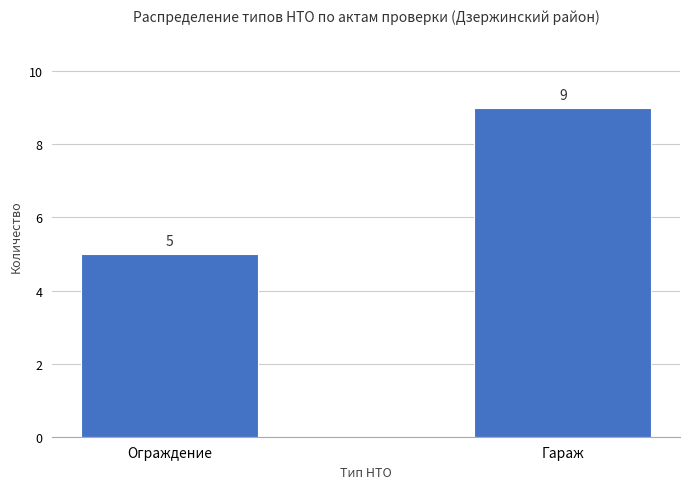

How many data points does each series have?

2